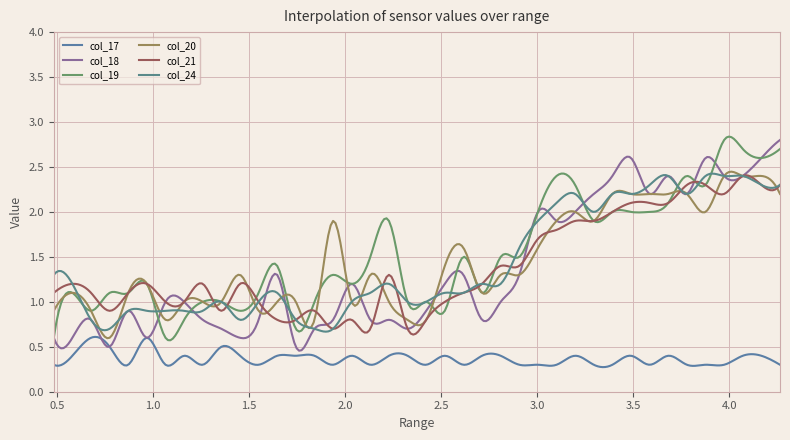

Does the chart display data point markers on the line(s)?

No